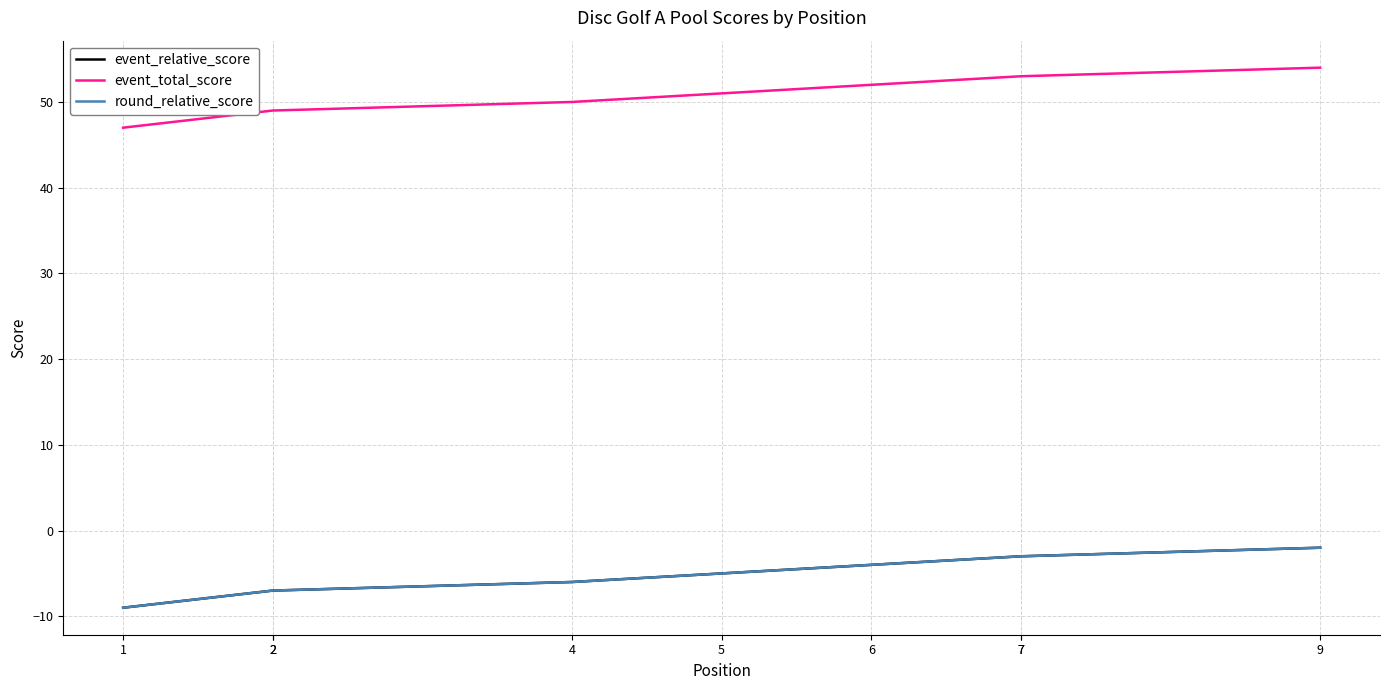

True or false: event_relative_score has more than 0 interior local peaks.

False